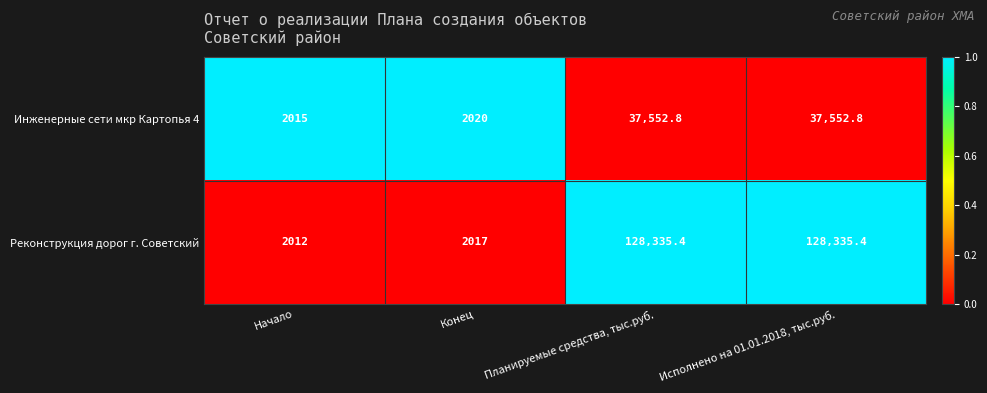

At Исполнено на 01.01.2018, тыс.руб., list the series in order from largest to smallest.

Реконструкция дорог г. Советский, Инженерные сети мкр Картопья 4